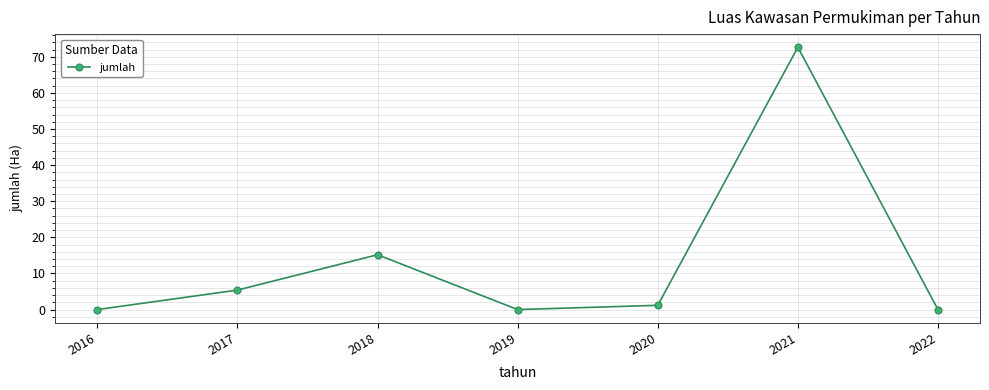

Where is the first local minimum?

2019